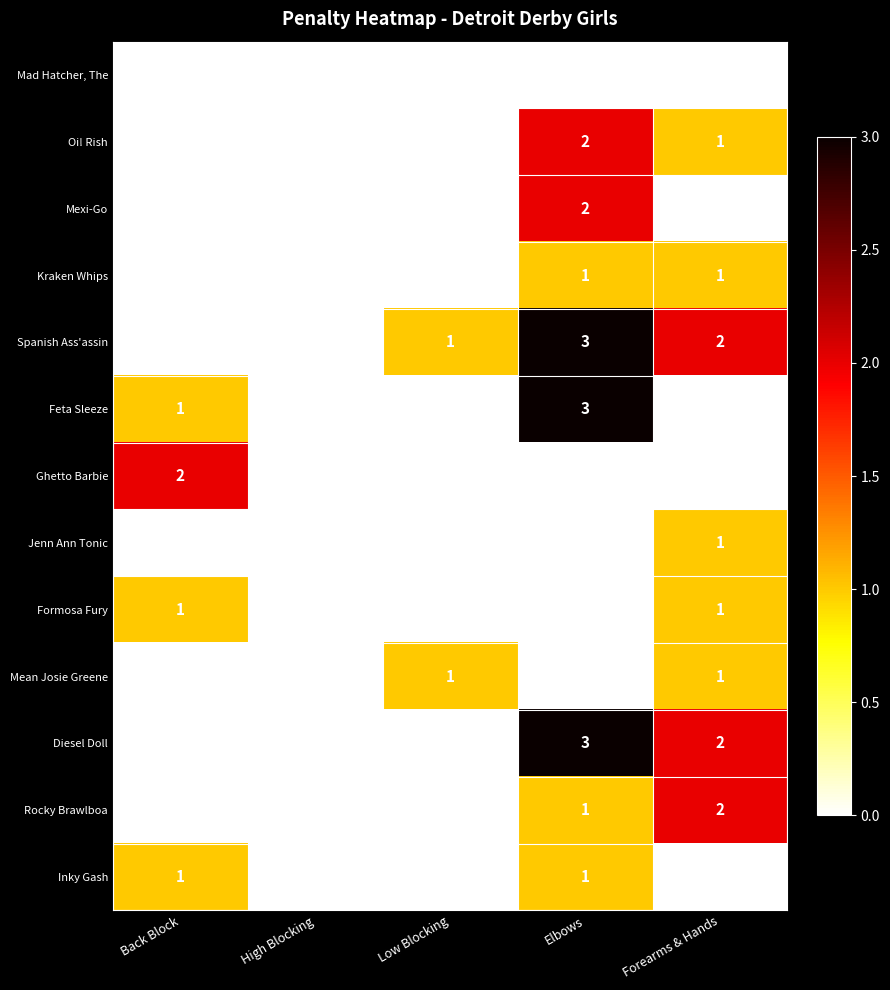

Which series has the largest total across all categories?

Spanish Ass'assin